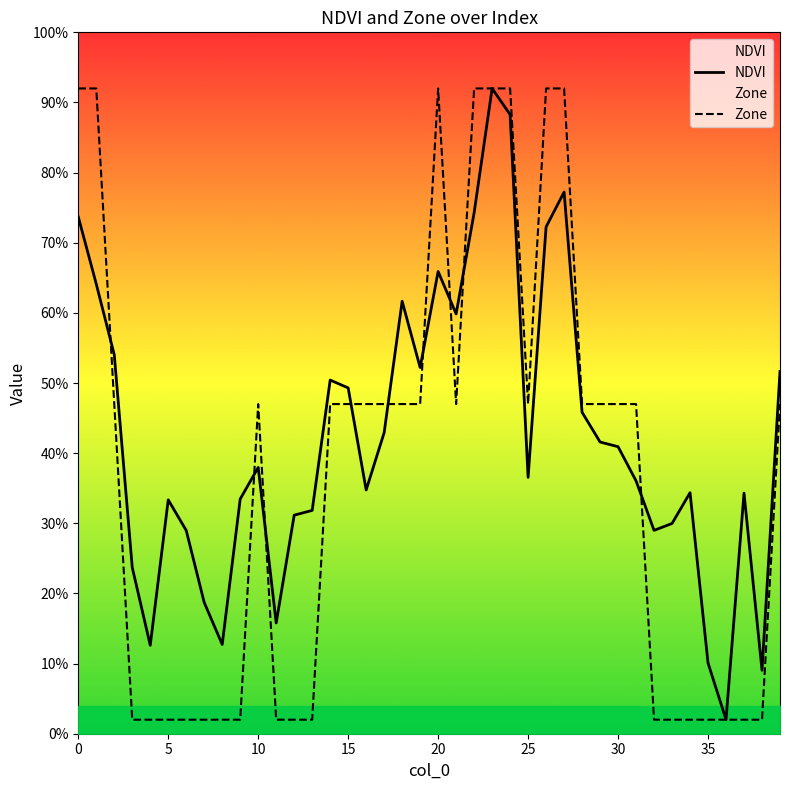

At which label does NDVI reach its peak?

23